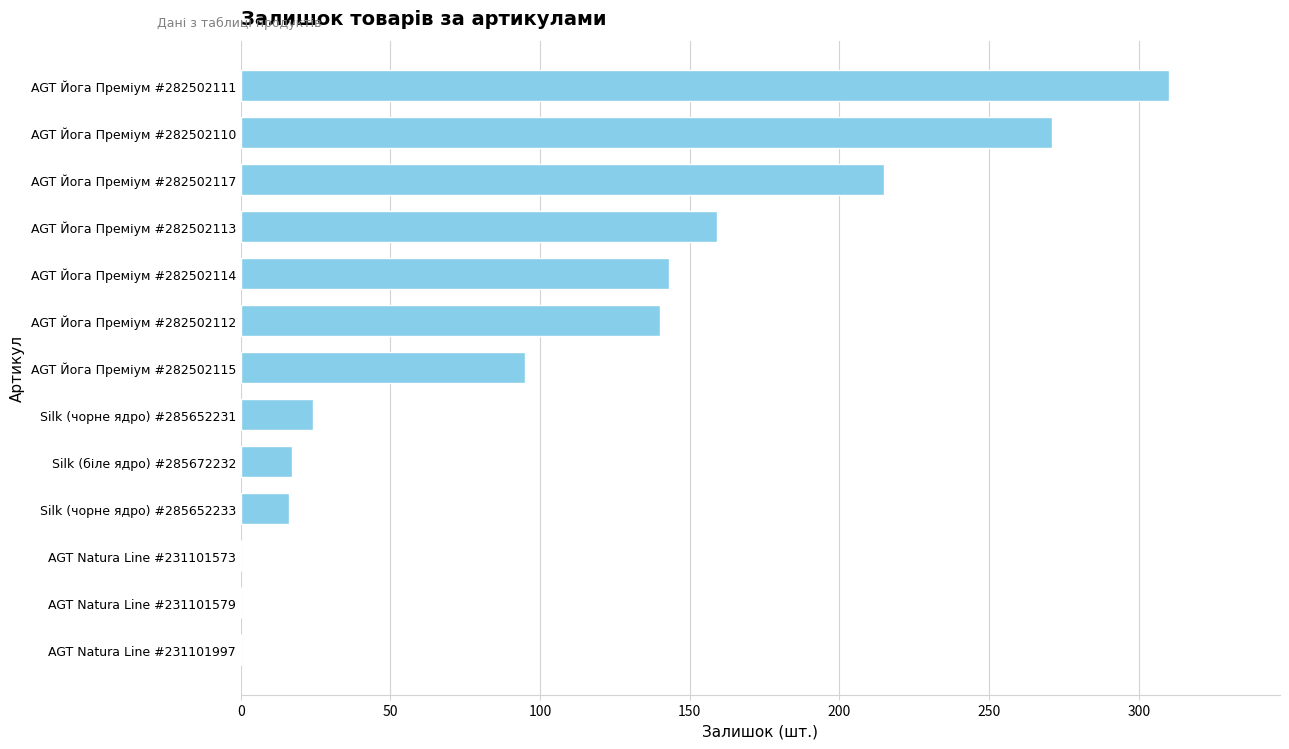

What is the change in value from AGT Йога Преміум #282502114 to AGT Йога Преміум #282502117?

+72